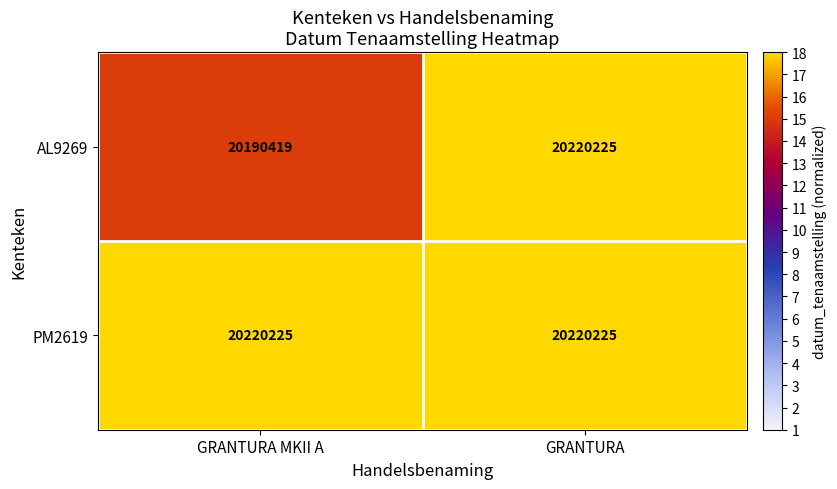

The PM2619 series shows 20220225 at GRANTURA. True or false?

True